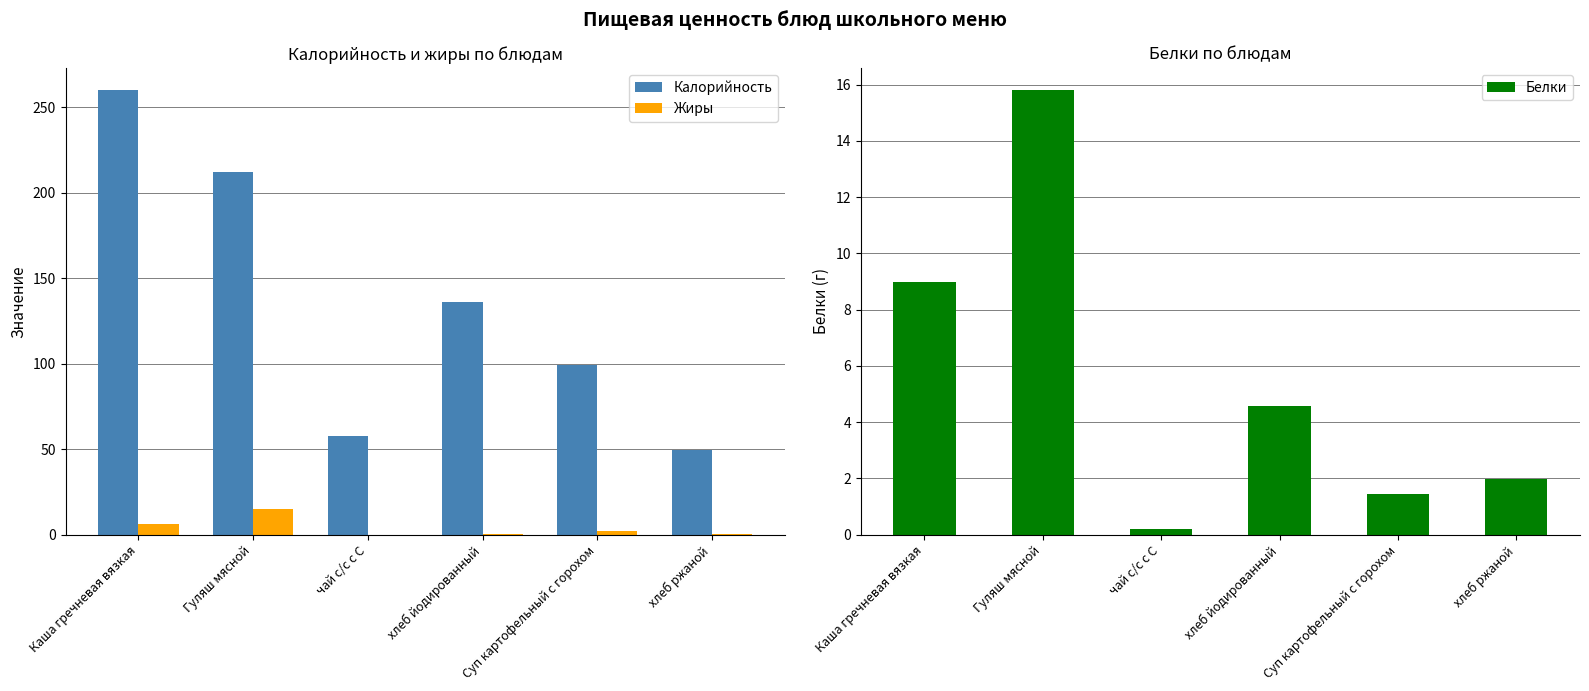

Rank the categories by Белки value from lowest to highest.

чай с/с с С, Суп картофельный с горохом, хлеб ржаной, хлеб йодированный, Каша гречневая вязкая, Гуляш мясной